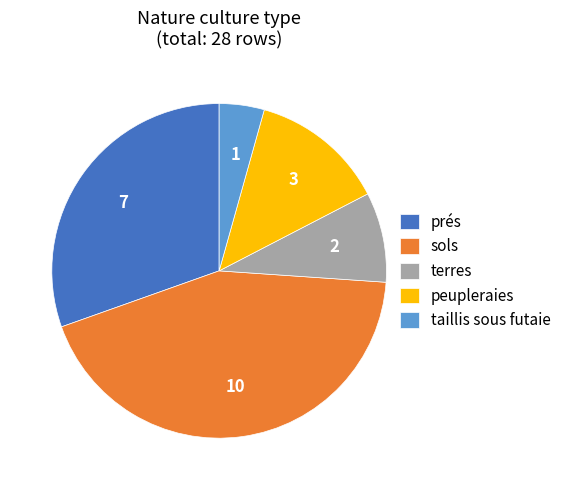

Do prés and peupleraies together represent more than half of the pie?

No